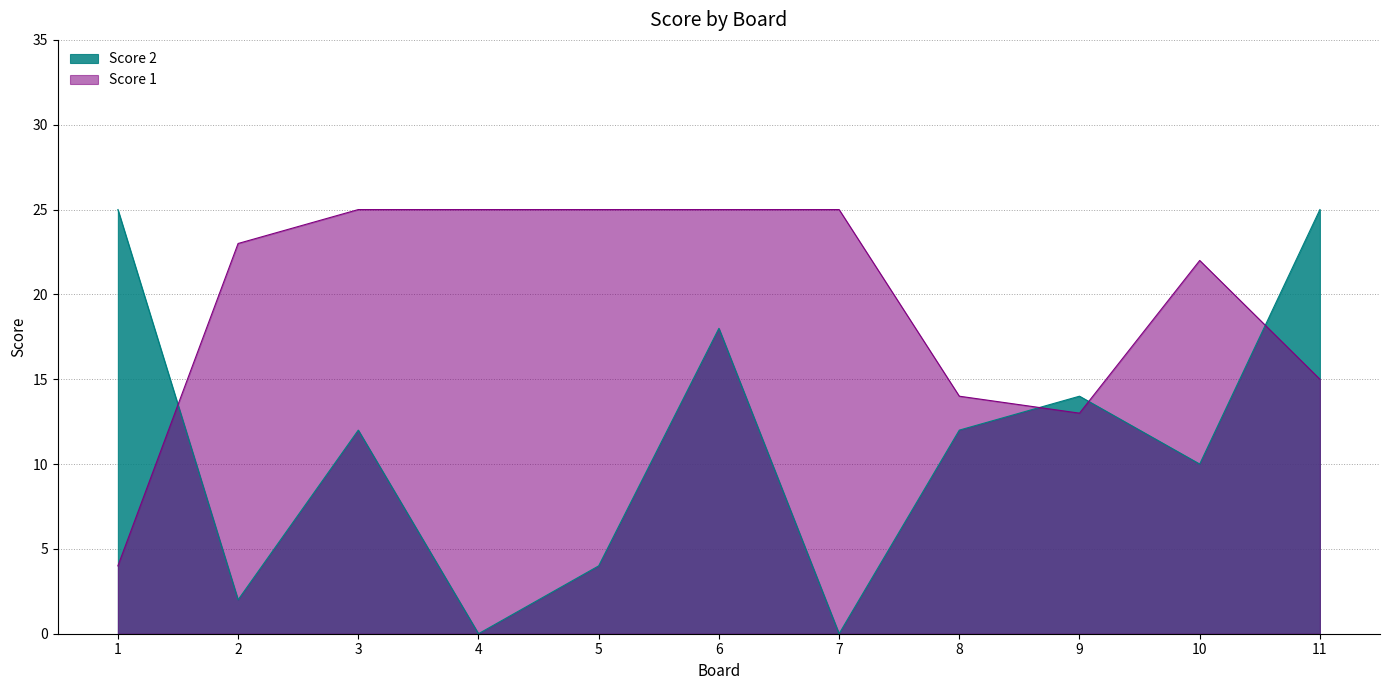

True or false: Score 2 has more than 1 points higher than both neighbors.

True